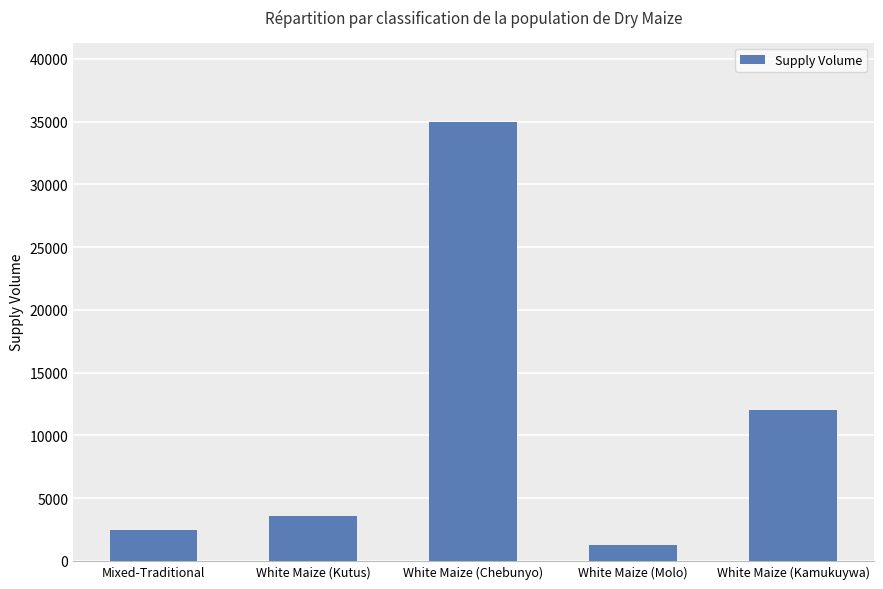

The value at White Maize (Kamukuywa) is 7610. True or false?

False